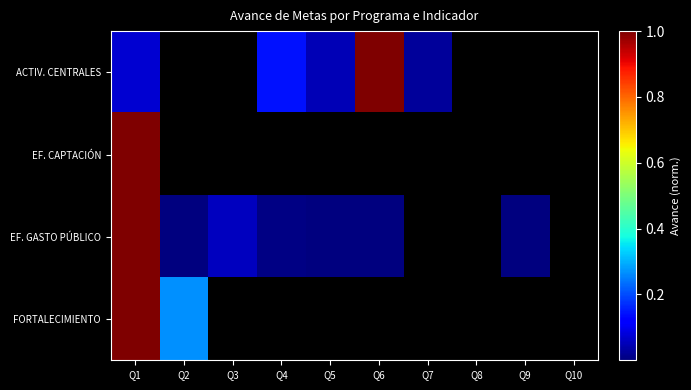

At how many categories does at least one series exceed 0?

10